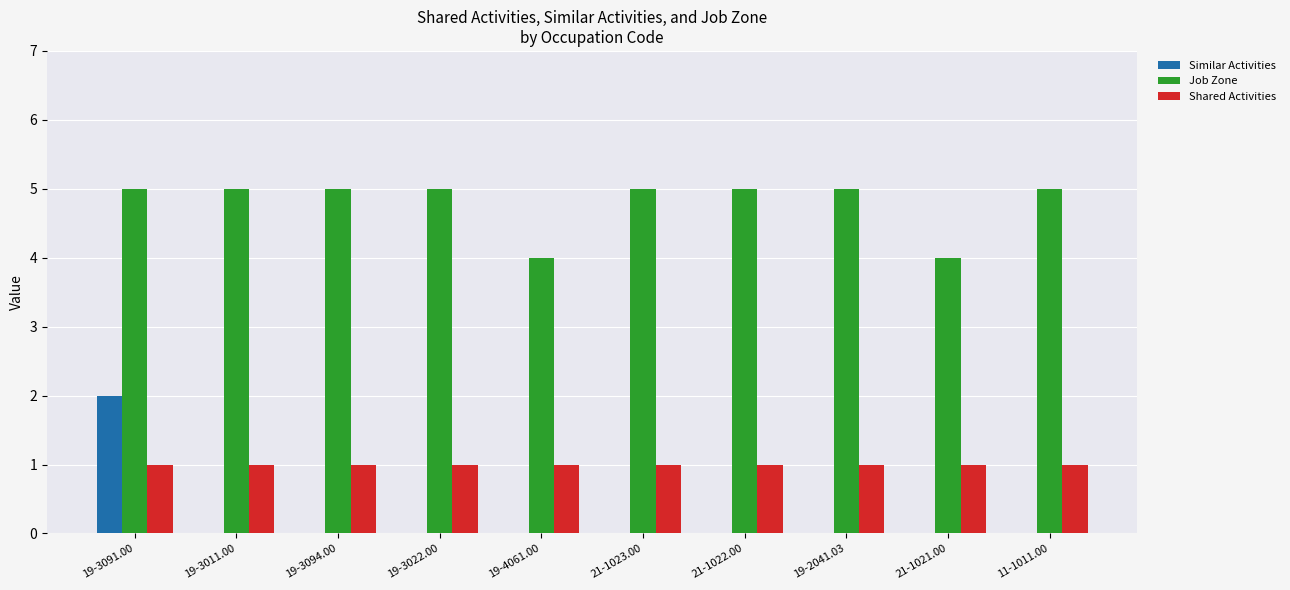

Between 19-3091.00 and 19-3011.00, which series saw the biggest shift?

Similar Activities